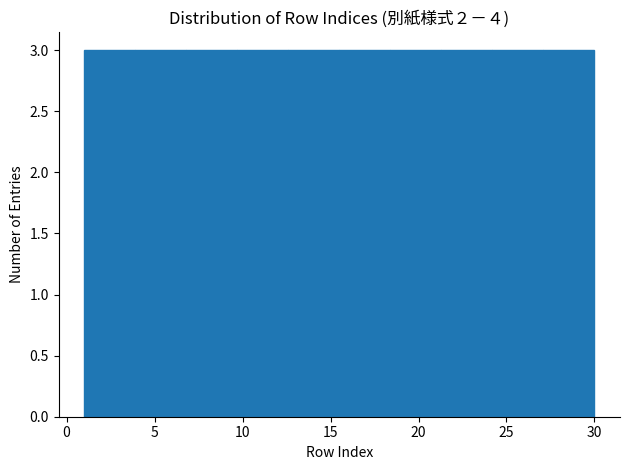

What is the height of the bar covering 12.6 to 15.5 on the x-axis? Neither the bar edges nor the heights are printed on the chart, so give them approximately, as read against the axes.

3